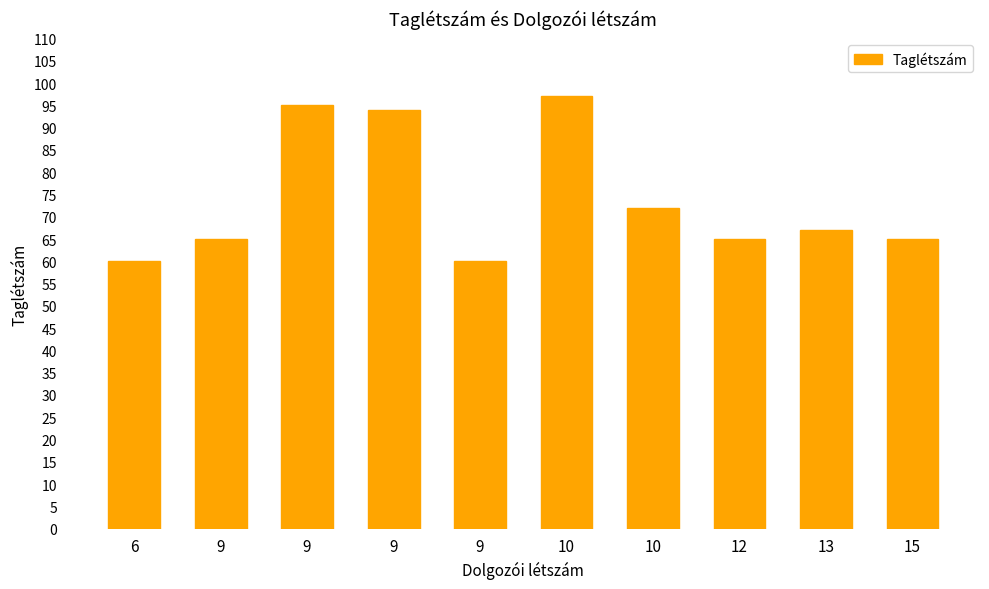

At which category does the chart reach its peak across all series?

10